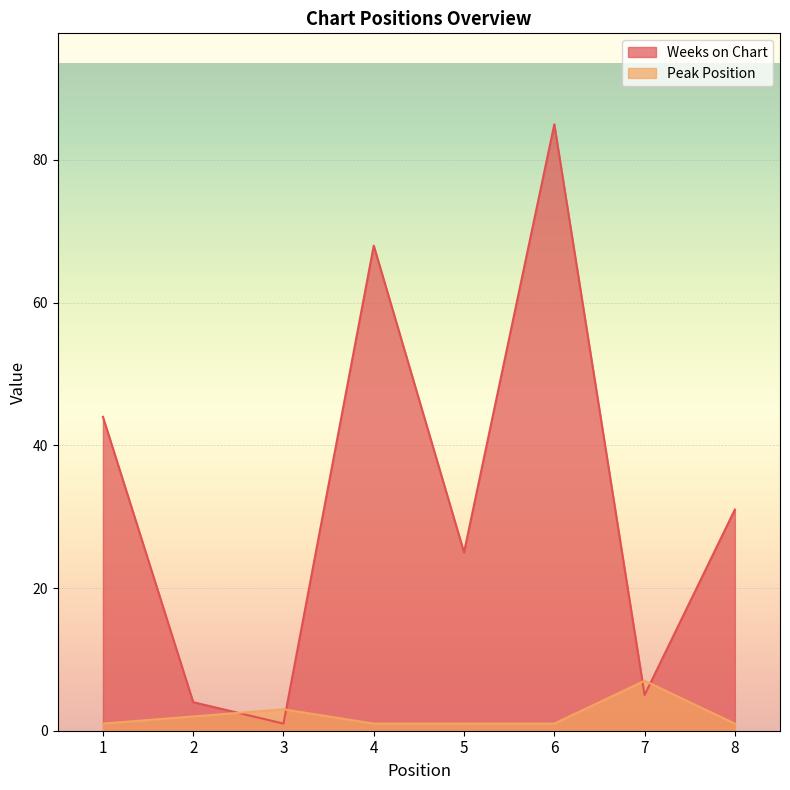

Which series has the largest total across all categories?

Weeks on Chart